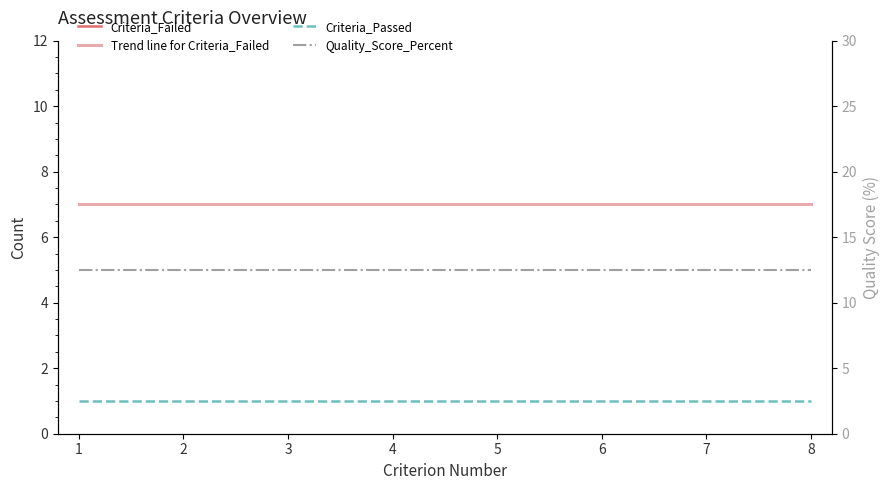

Between 4 and 7, which series saw the biggest shift?

Trend line for Criteria_Failed